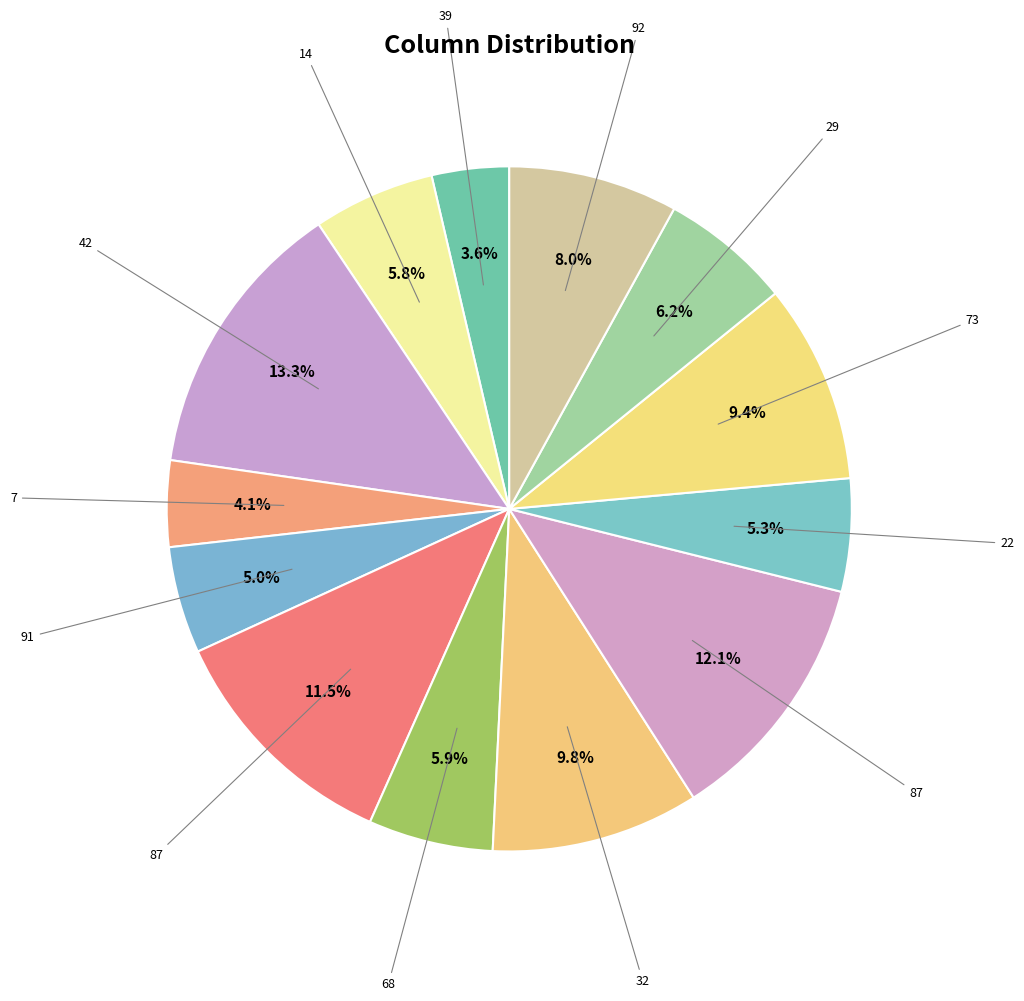

How many slices are in this pie chart?

13